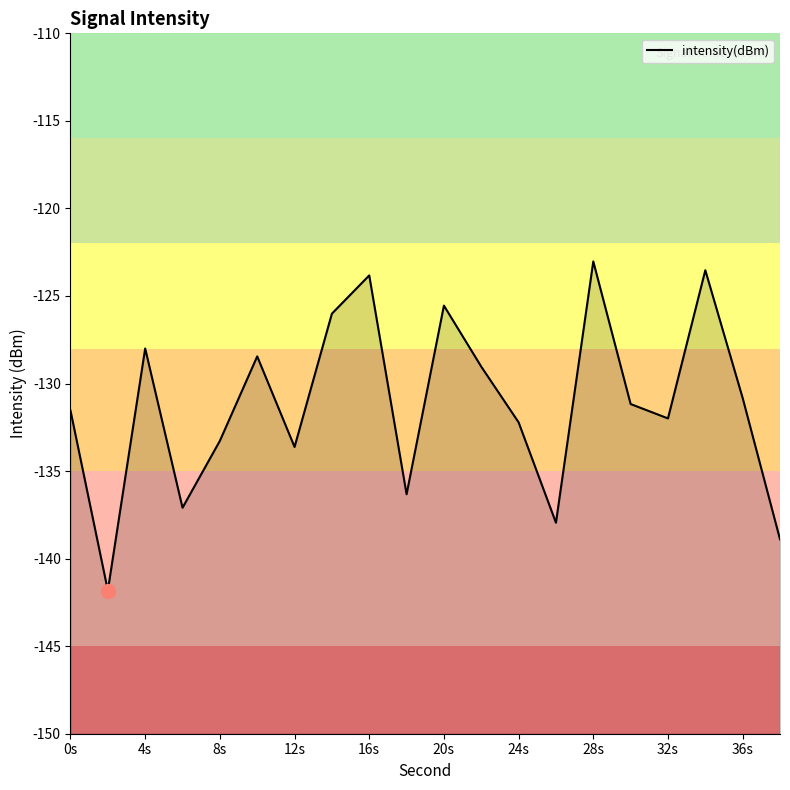

What is the approximate value at 4s?

-128.0